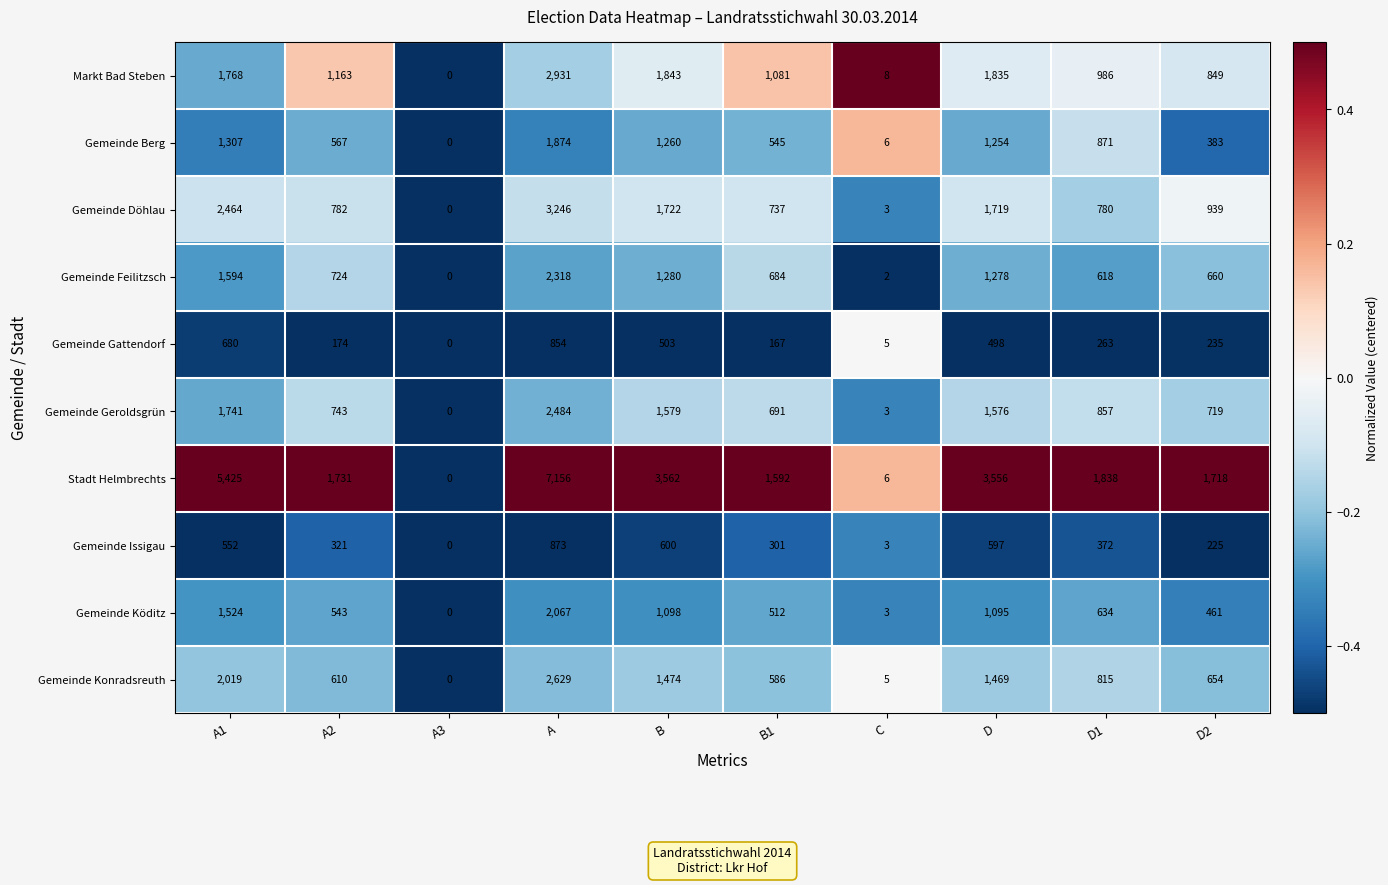

Is the value of Gemeinde Geroldsgrün at A greater than the value of Gemeinde Issigau at B1?

Yes